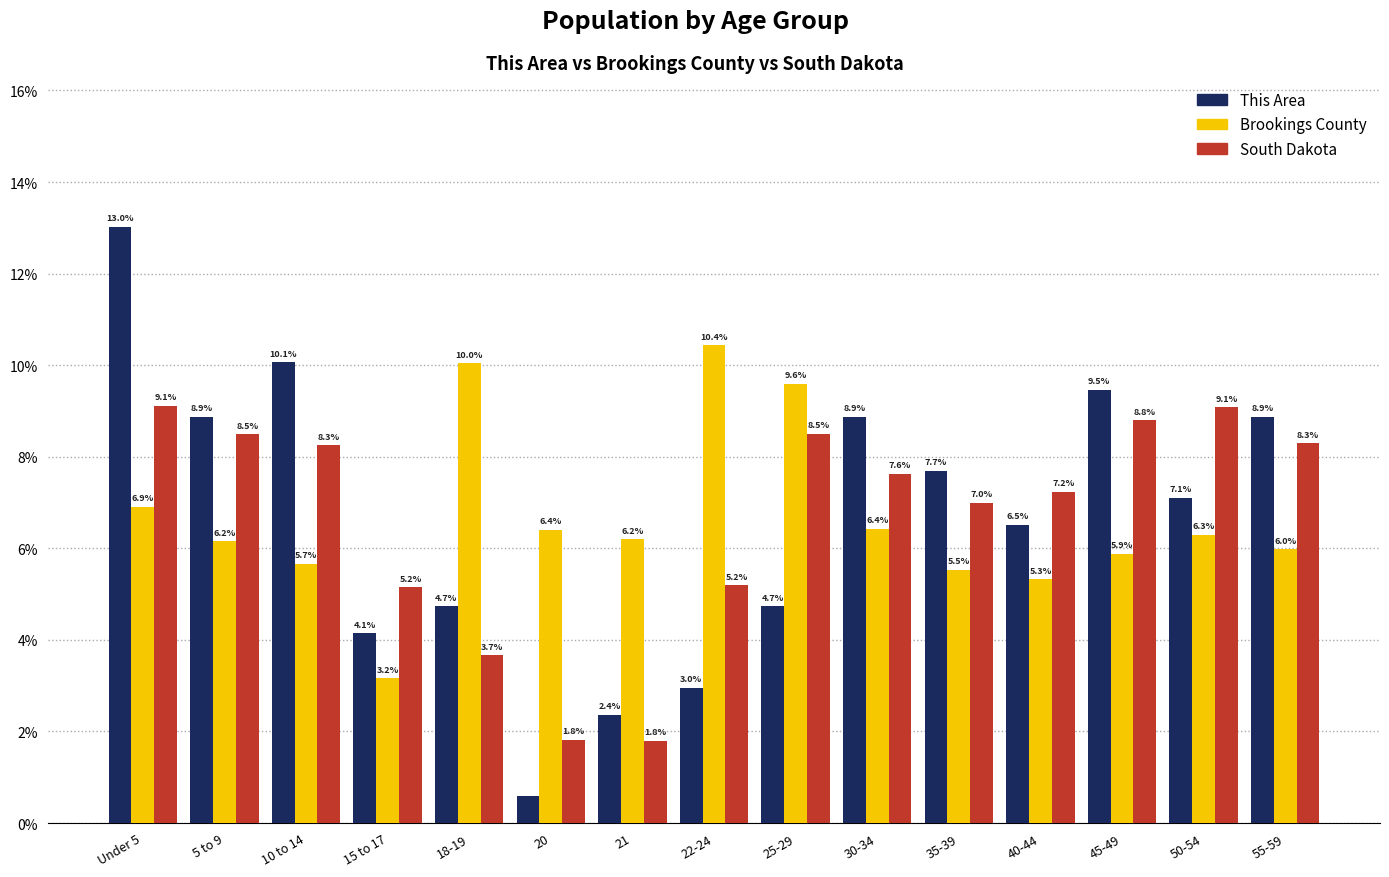

What is the spread (max minus min) of values at 50-54?

2.8